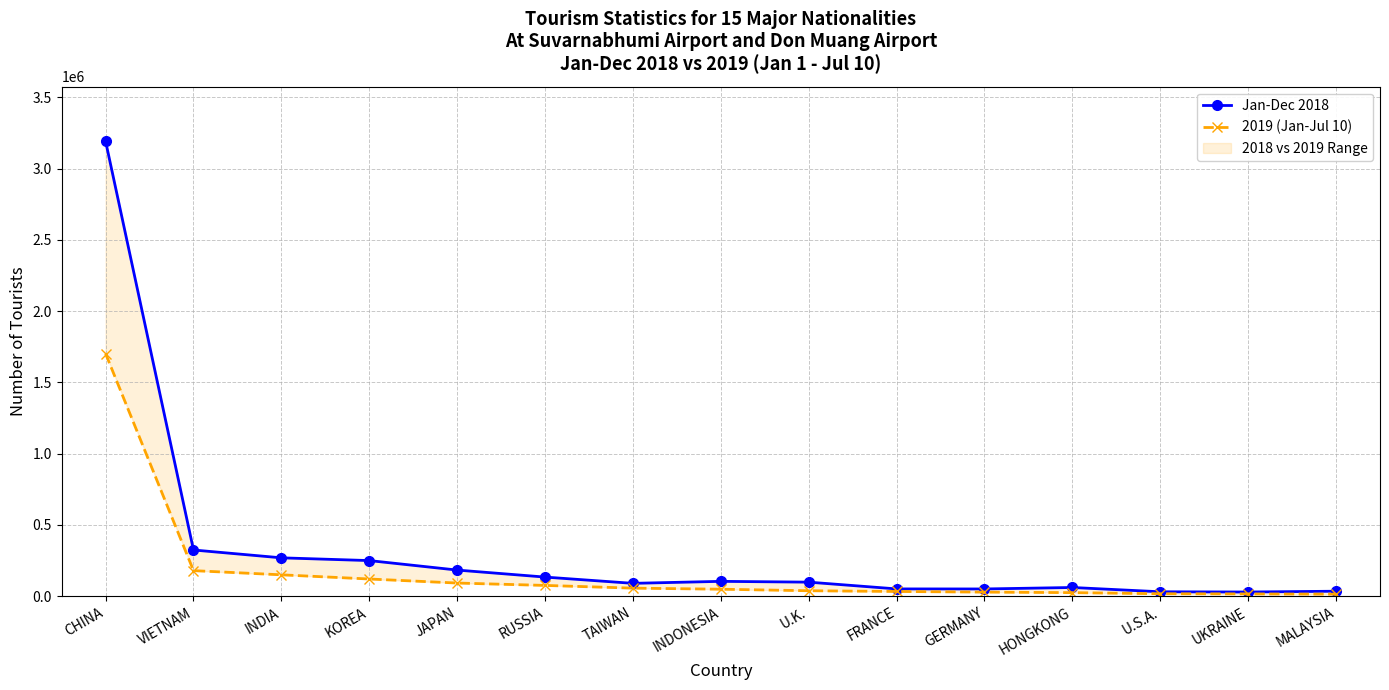

Reading left to right, extract all data points from this chart.

Jan-Dec 2018: 3191662	324387	269331	250046	183515	134312	90372	104323	98759	51274	50926	61267	31158	29566	35123
2019 (Jan-Jul 10): 1701773	179498	150194	120819	92463	75830	56727	49214	38438	33368	28825	25110	17453	16221	14389